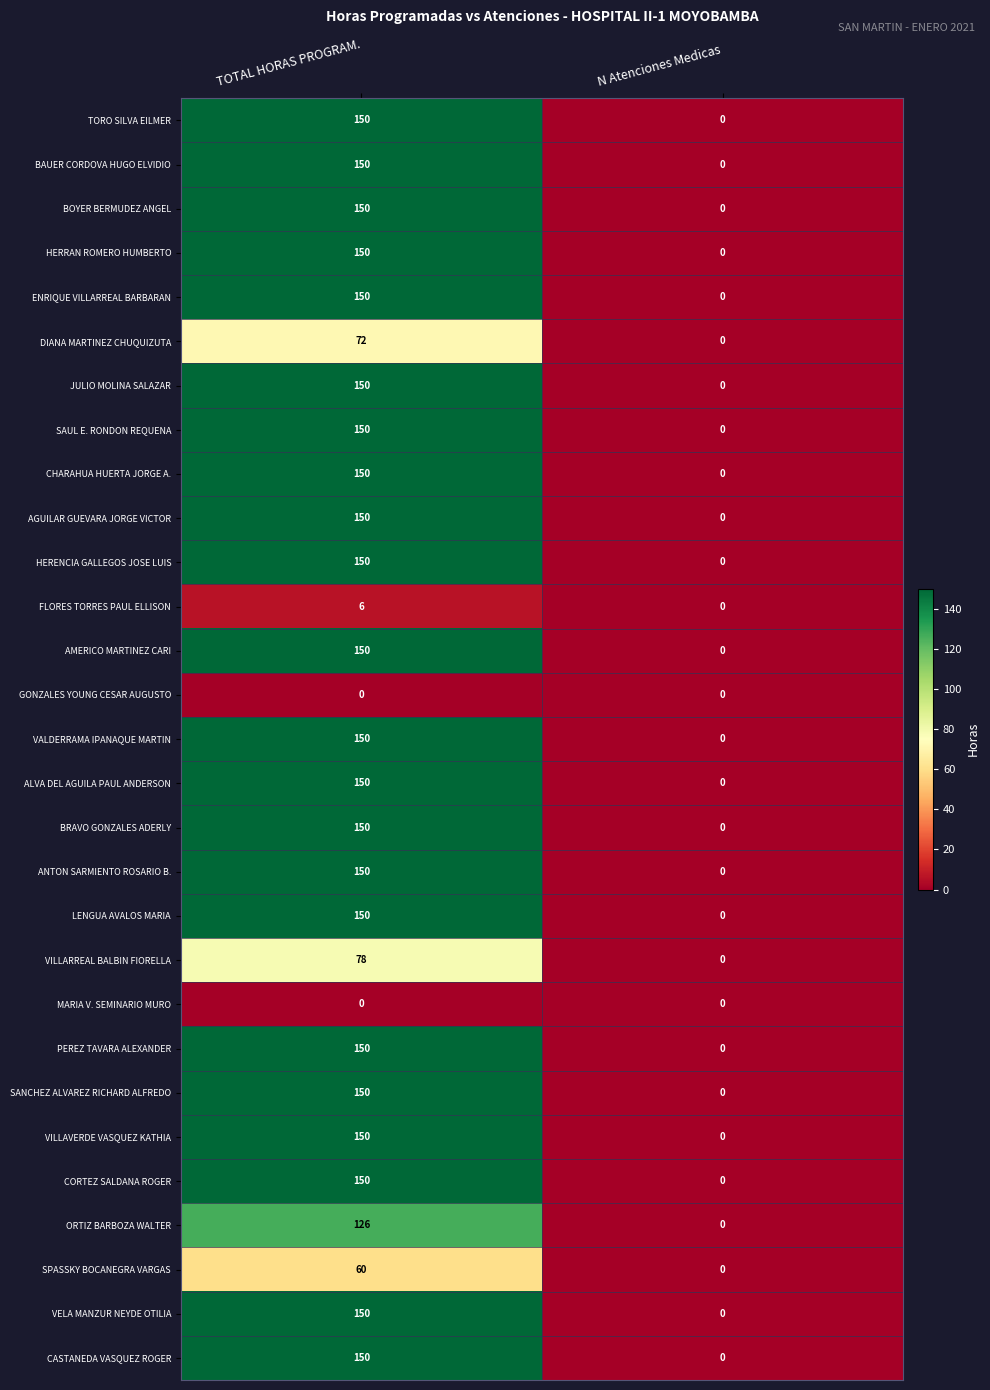

Which label corresponds to the largest value in the chart?

TOTAL HORAS PROGRAM.